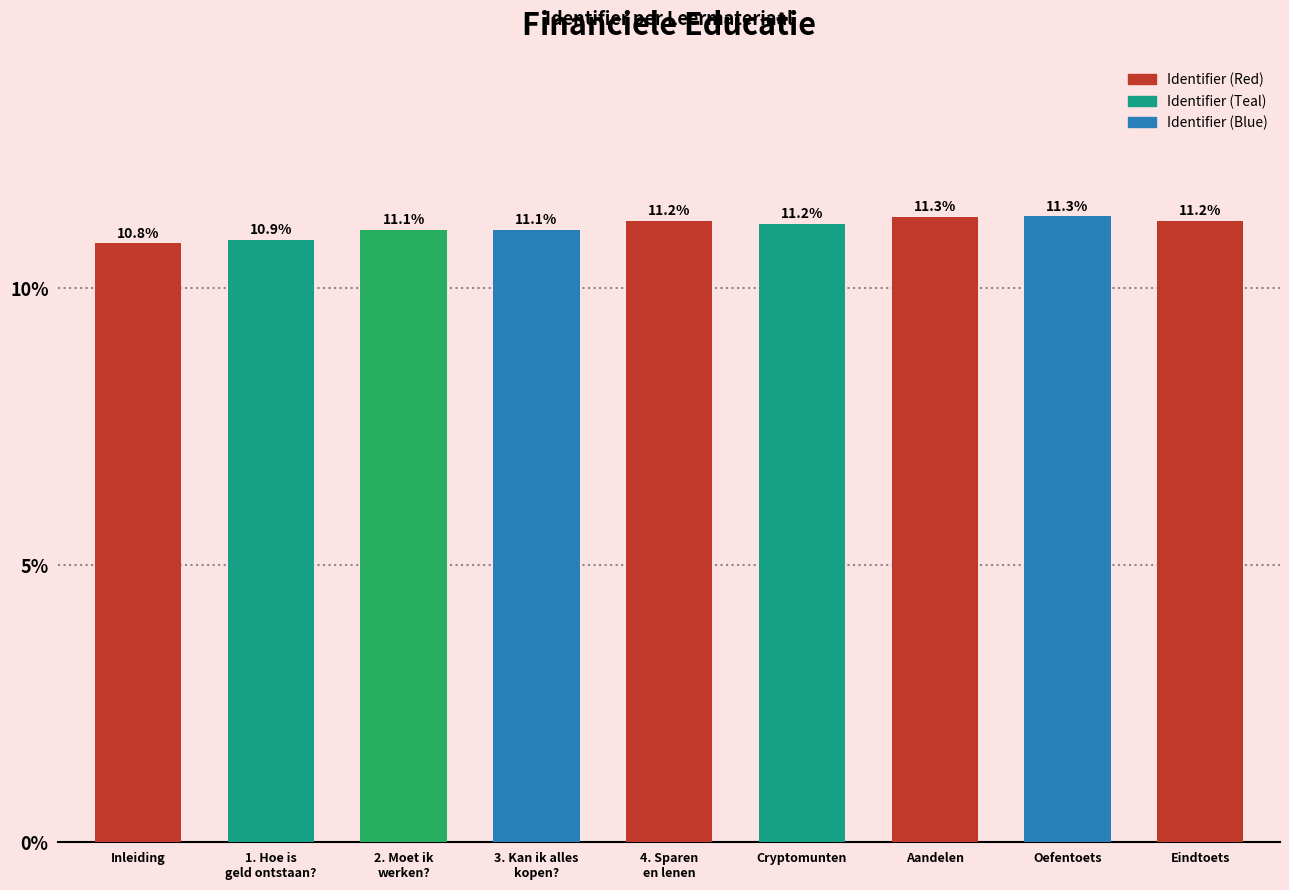

Which has a higher value, 4. Sparen
en lenen or Oefentoets?

Oefentoets